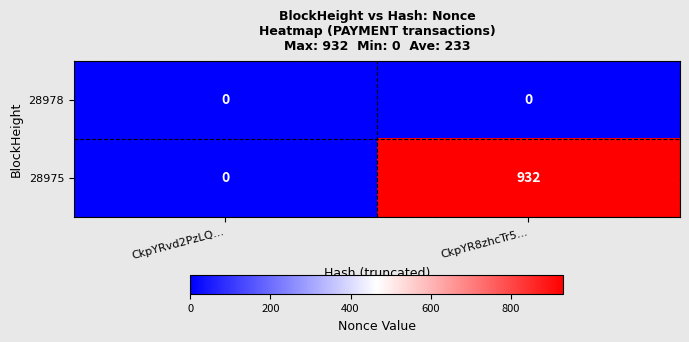

What is the difference between the highest and lowest values at CkpYR8zhcTr5...?

932